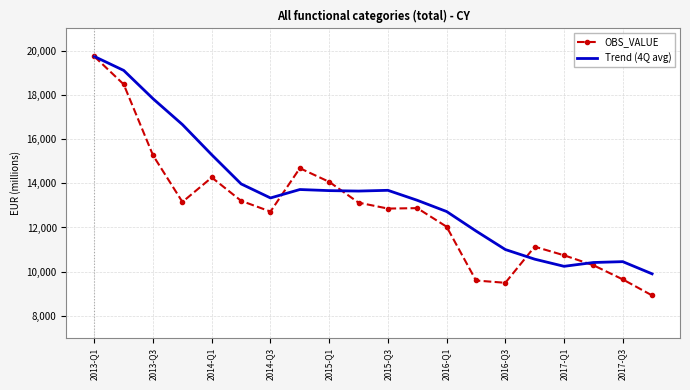

What is the smallest value displayed?

8926.0